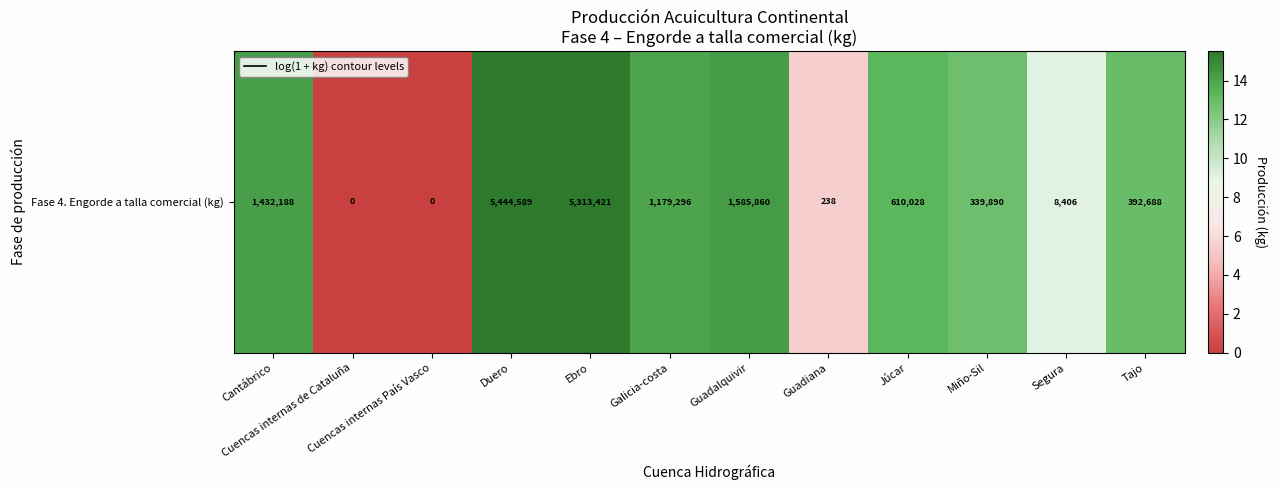

How many data points does each series have?

12